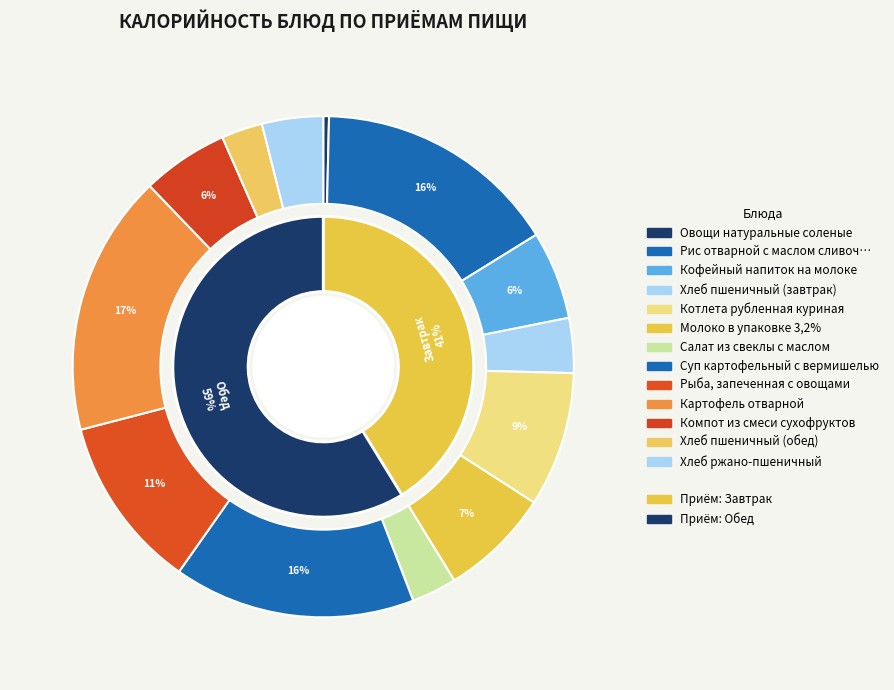

Which slice is the smallest?

Овощи натуральные соленые